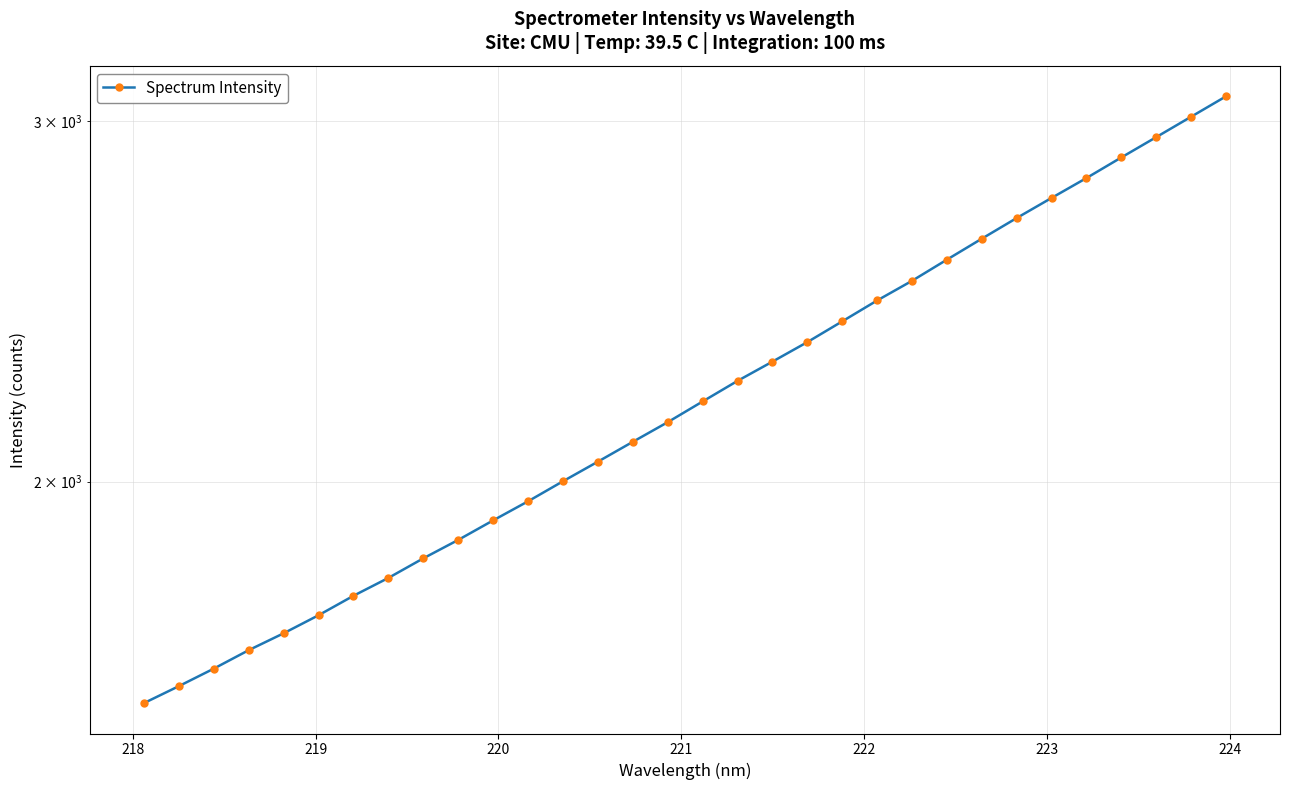

What is the greatest value displayed?

3085.7